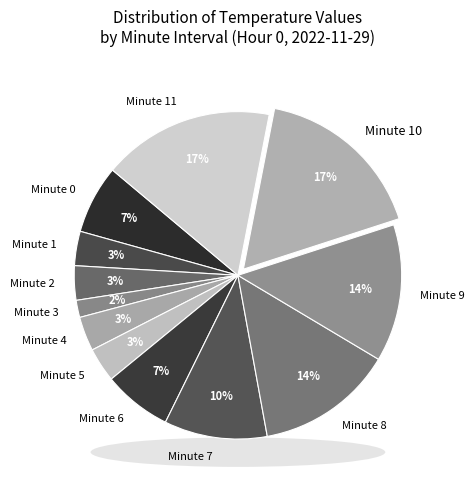

What percentage do Minute 9 and Minute 5 together represent?

17.2%